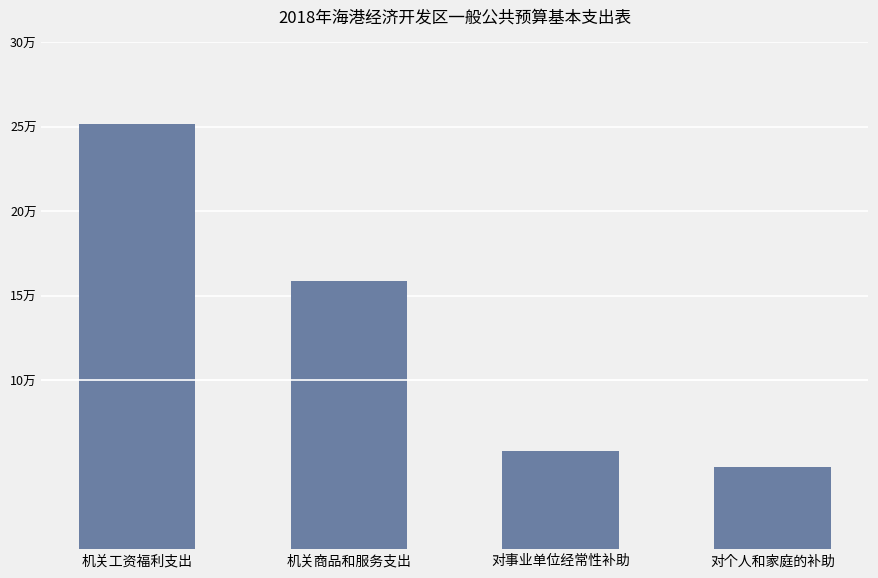

Are the bars horizontal?

No